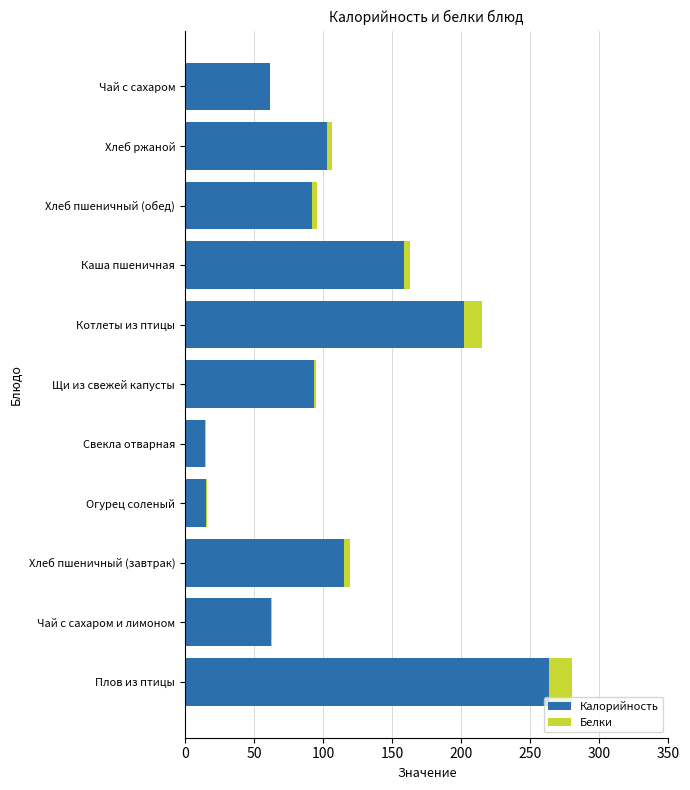

At which label does Калорийность reach its peak?

Плов из птицы